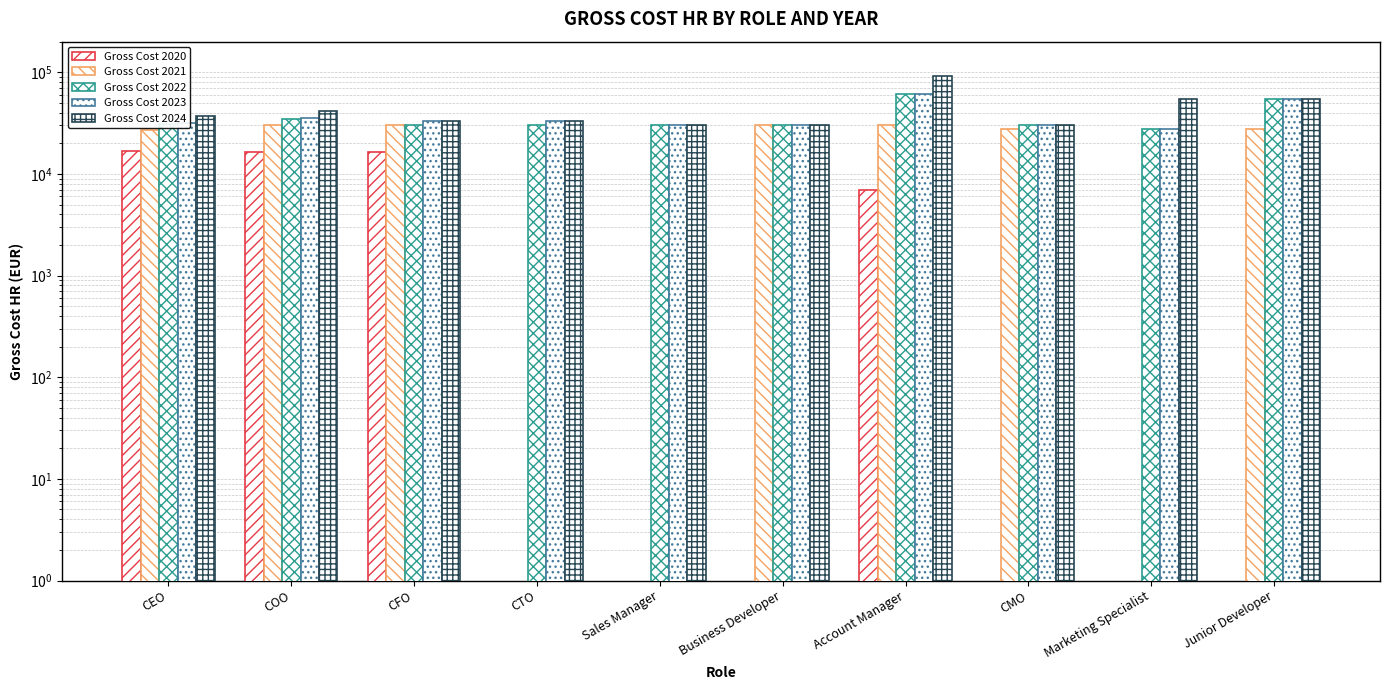

The Gross Cost 2021 series shows 30293.4 at Business Developer. True or false?

True